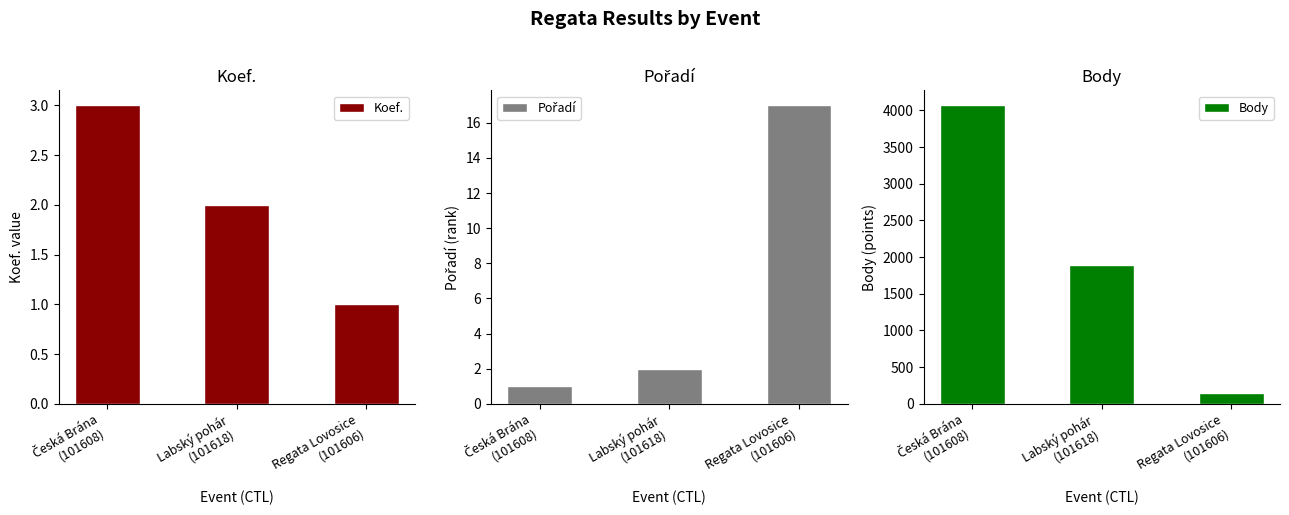

Is it true that Body equals 735 at Labský pohár
(101618)?

False